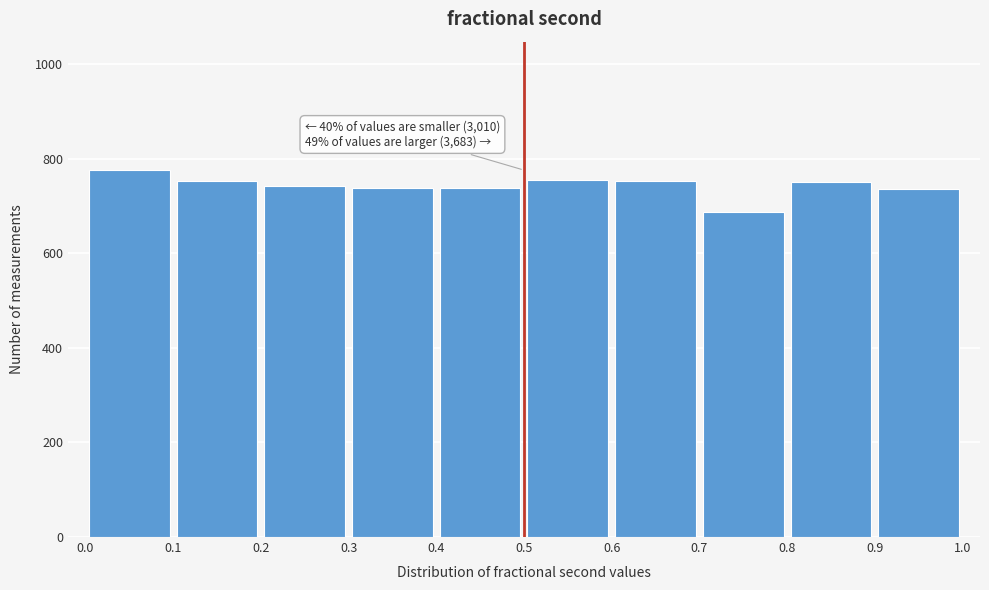

Over which range of the x-axis is the bar tallest?

0.0 to 0.1